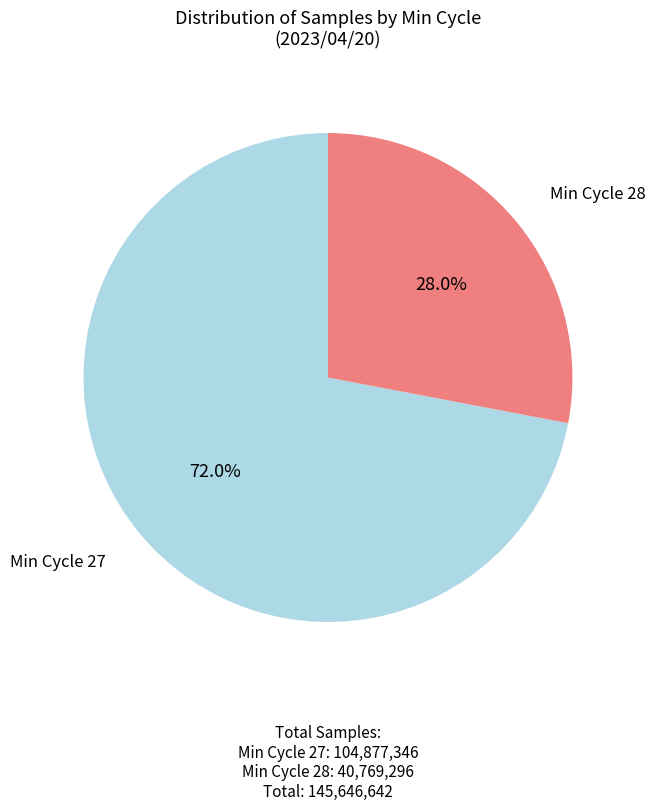

Is there a majority slice in this chart?

Yes